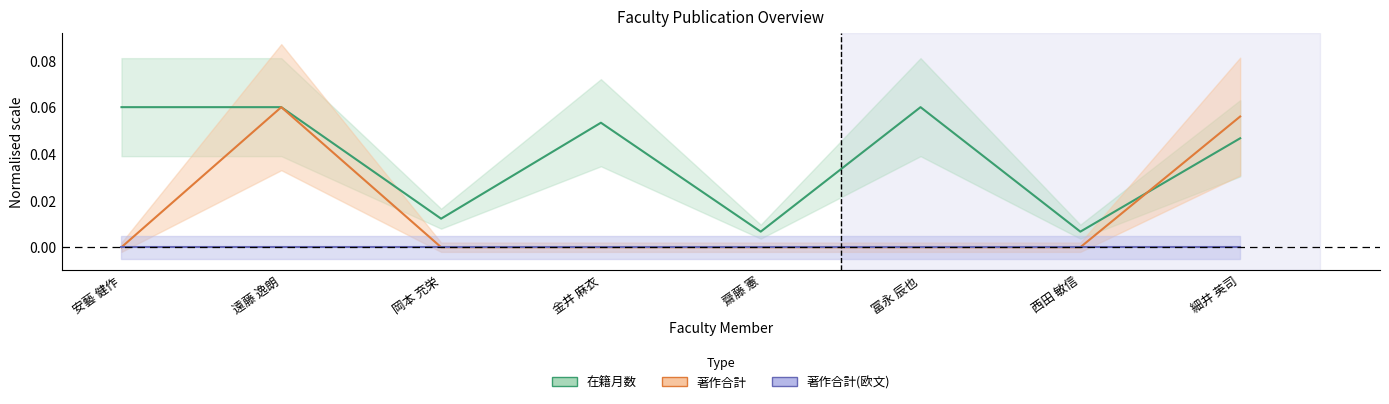

Which series has the largest range (max minus min)?

著作合計